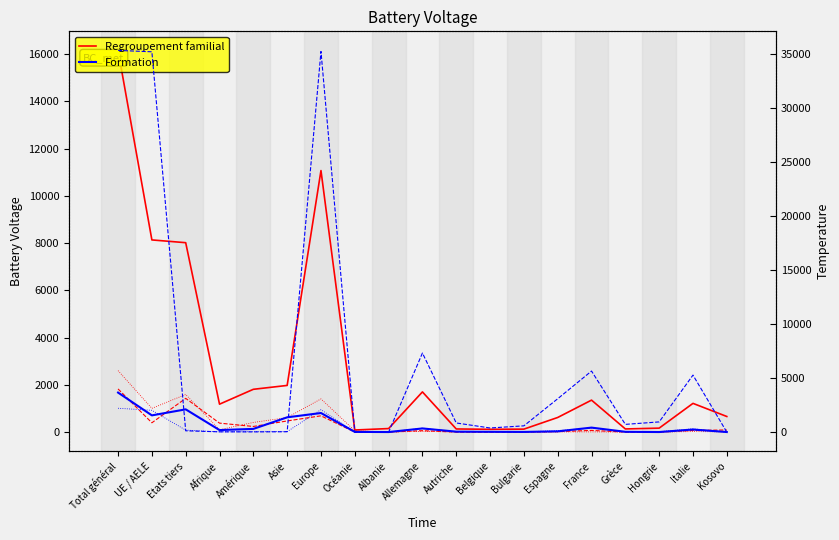

Is it true that Autres entrées equals 74 at Italie?

True